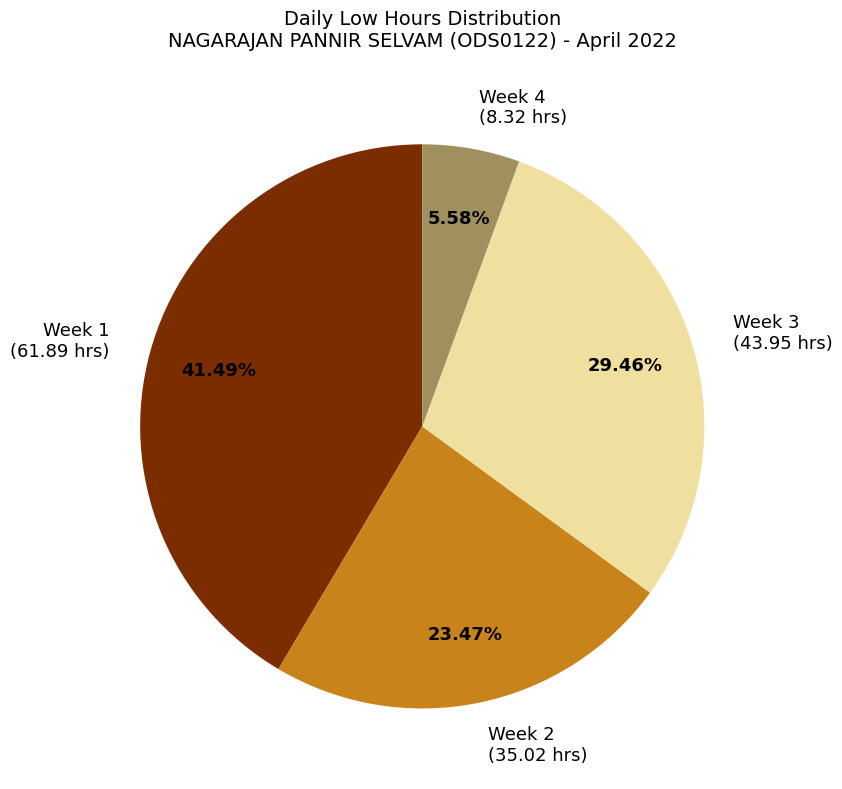

Which has a higher value, Week 4 (8.32 hrs) or Week 2 (35.02 hrs)?

Week 2 (35.02 hrs)